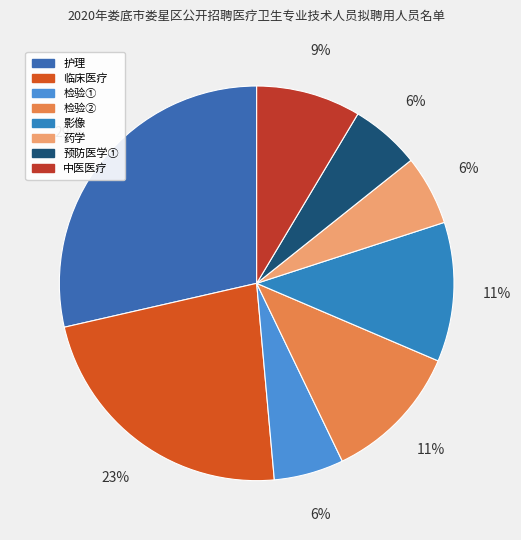

To the nearest percent, what percentage of the pie is 临床医疗?

23%